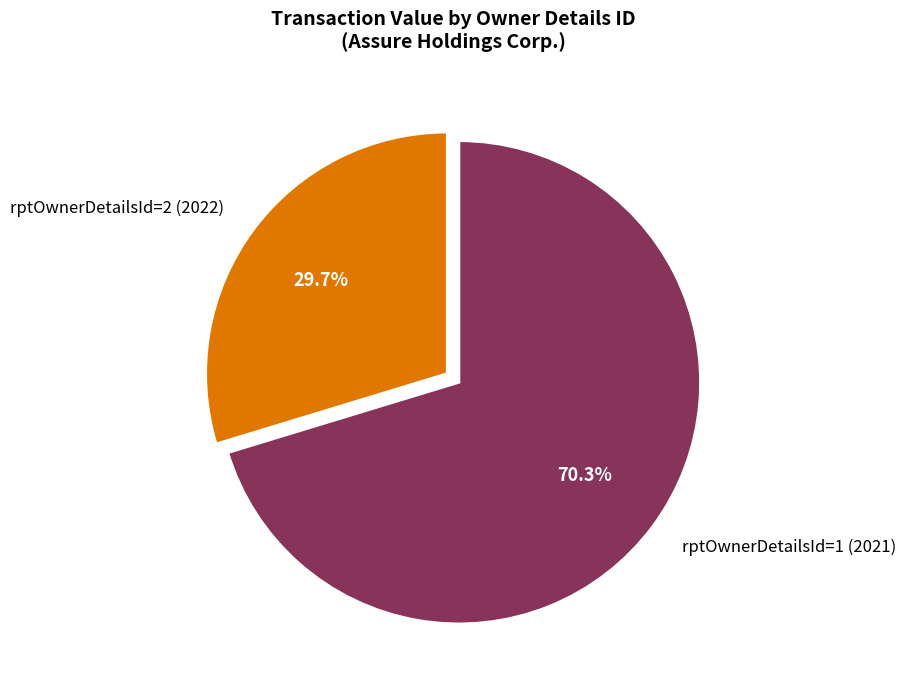

How many slices are in this pie chart?

2